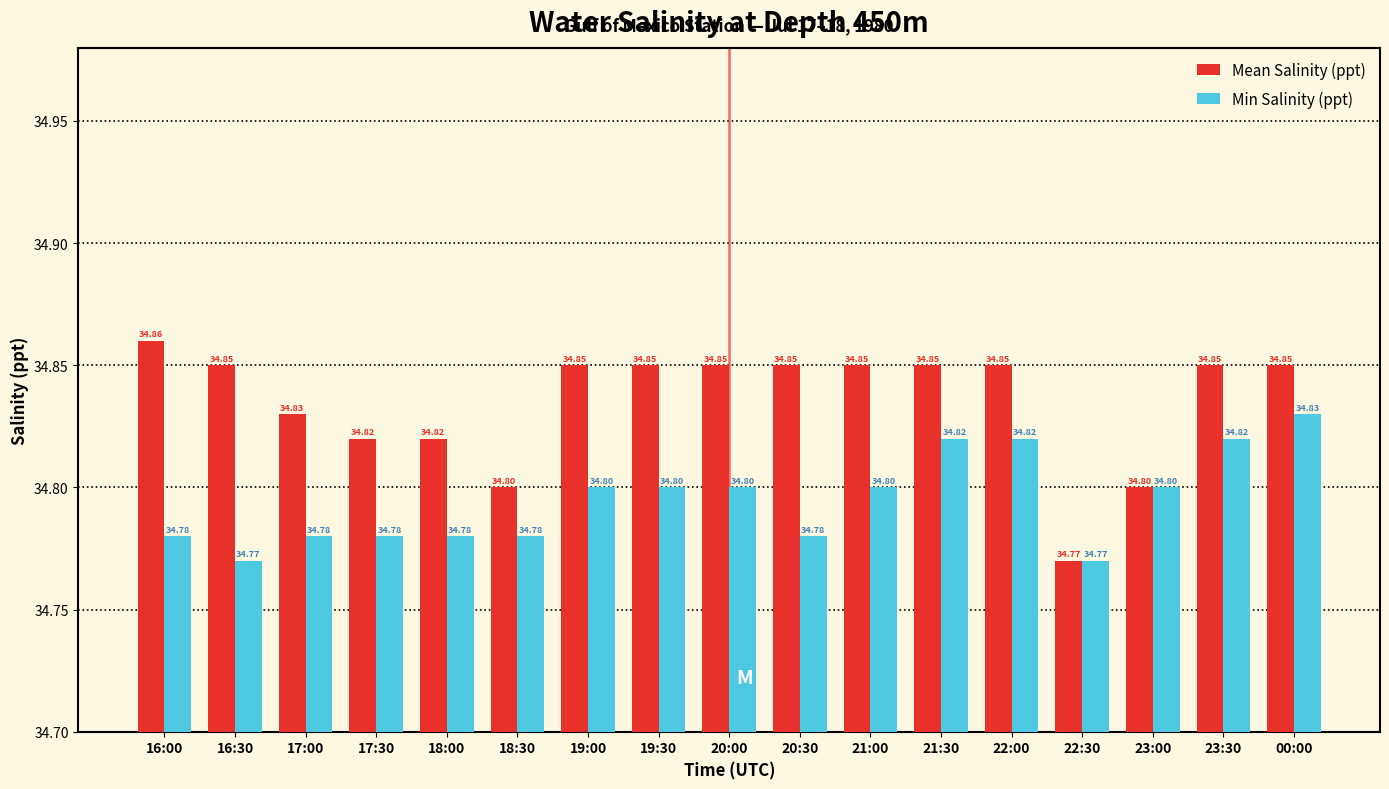

What is the value of the Mean Salinity (ppt) bar at the 16th from the left?

34.9